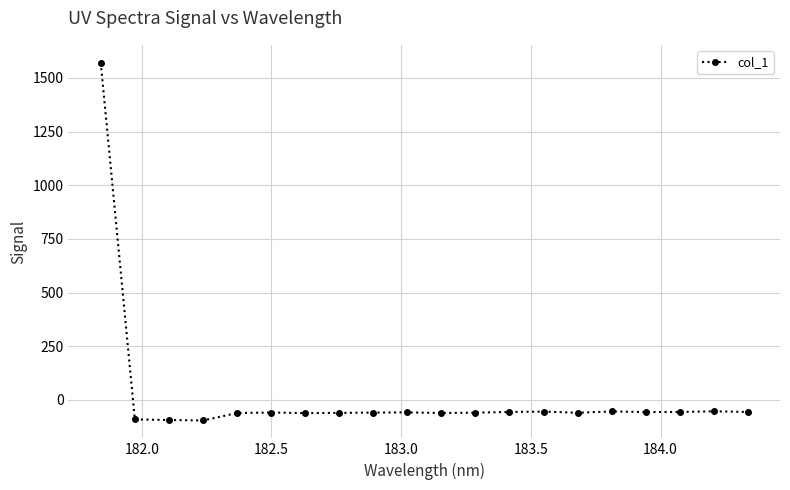

What is the maximum value shown in the chart?

1571.0